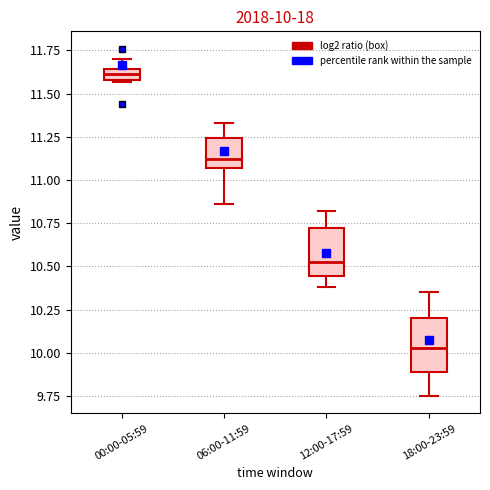

Which box's median line is the lowest?

18:00-23:59